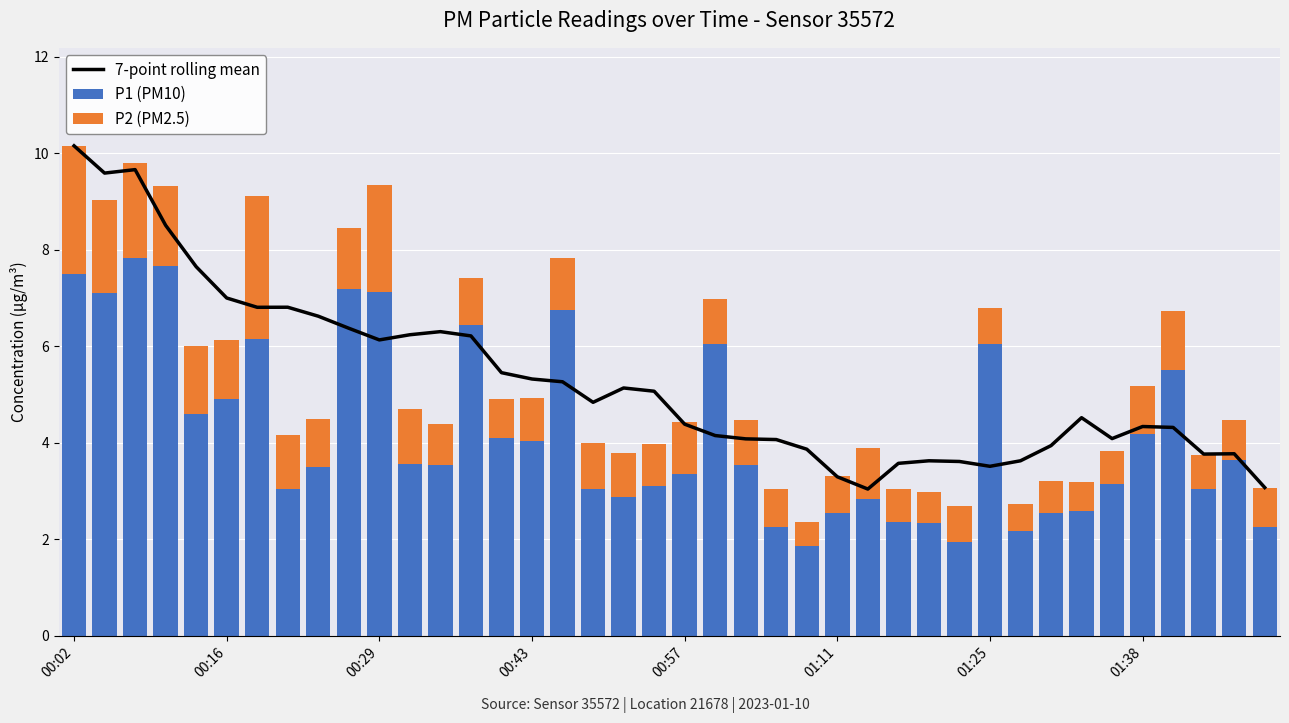

What are all the series names shown in the legend?

7-point rolling mean, P1 (PM10), P2 (PM2.5)